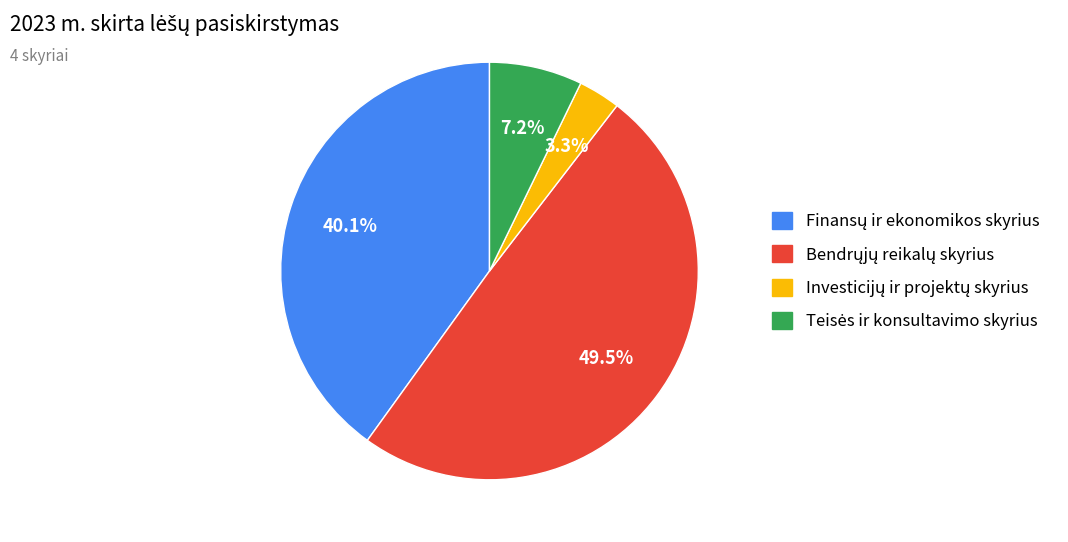

Is there any slice that represents more than half of the pie?

No